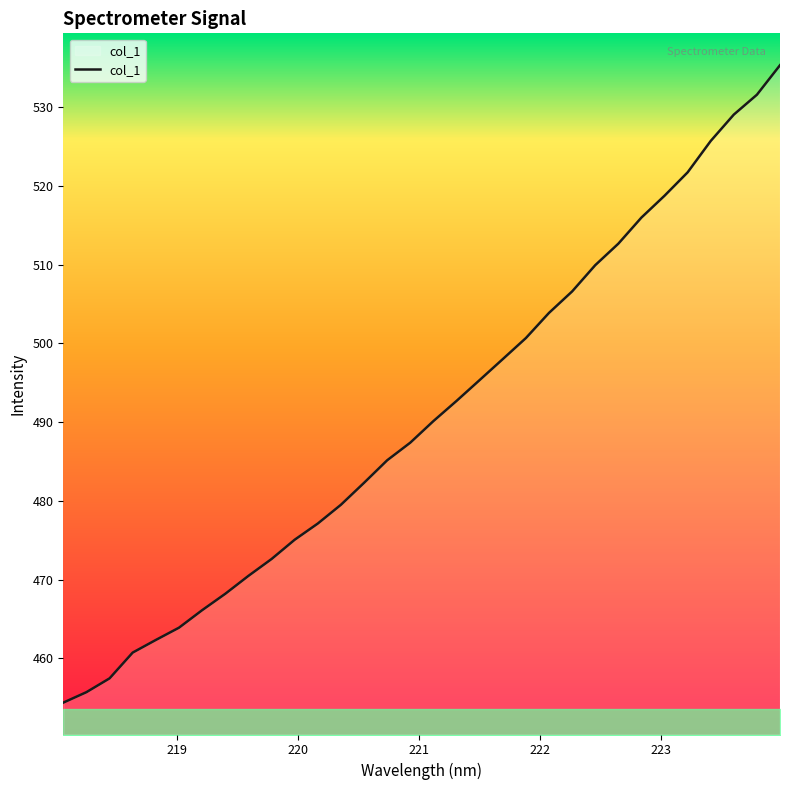

What is the minimum value shown in the chart?

454.4